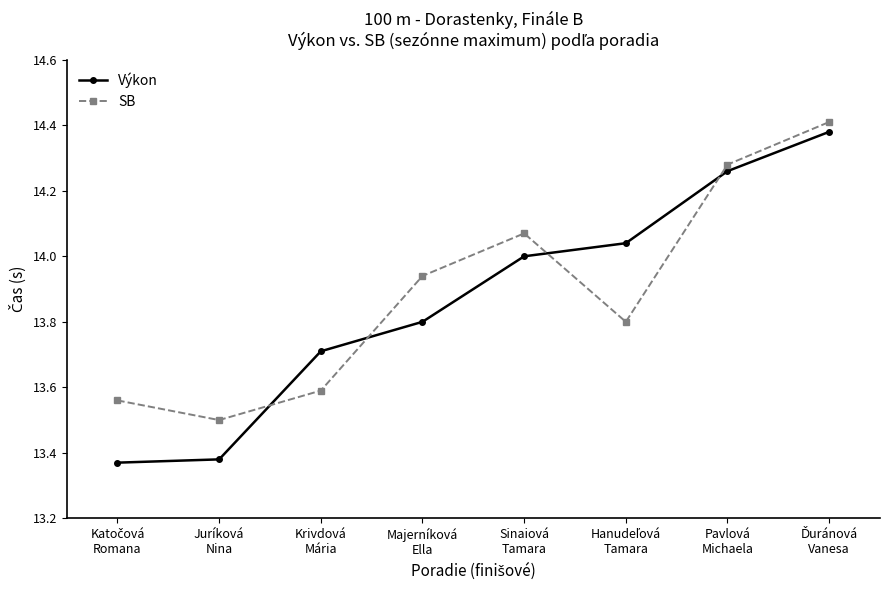

Where do Výkon and SB first cross each other?

Juríková
Nina and Krivdová
Mária